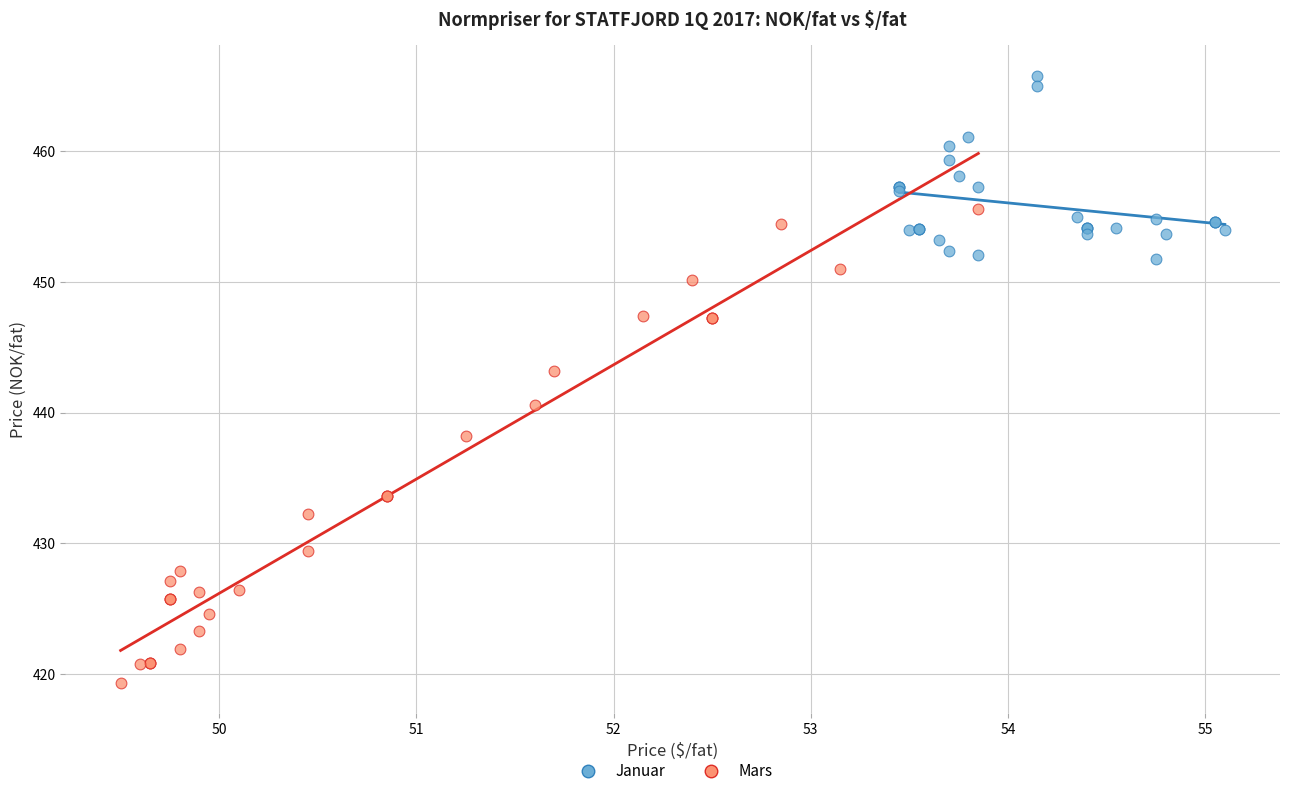

What are all the series names shown in the legend?

Januar, Mars